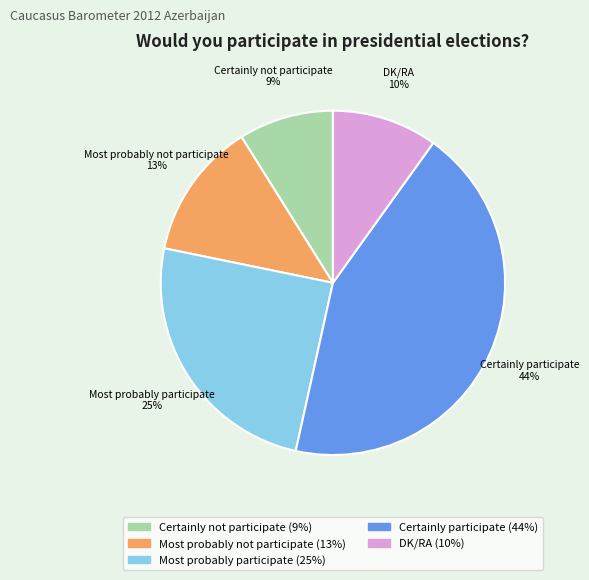

Combined, do Most probably participate and Most probably not participate account for over 50%?

No